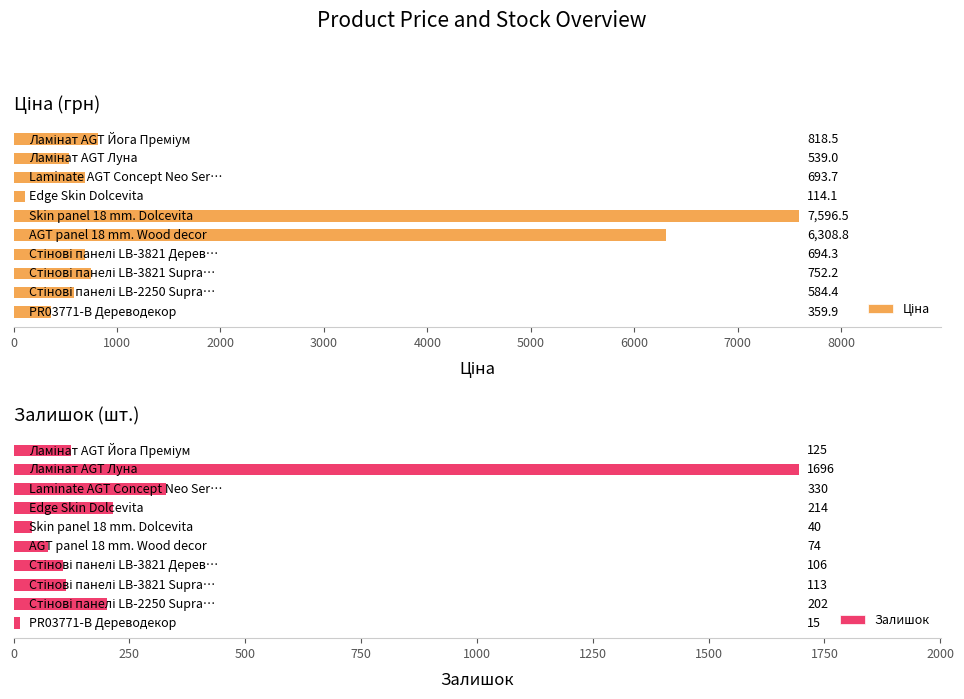

Is the value of Ціна at 3000 greater than the value of Залишок at 1000?

No